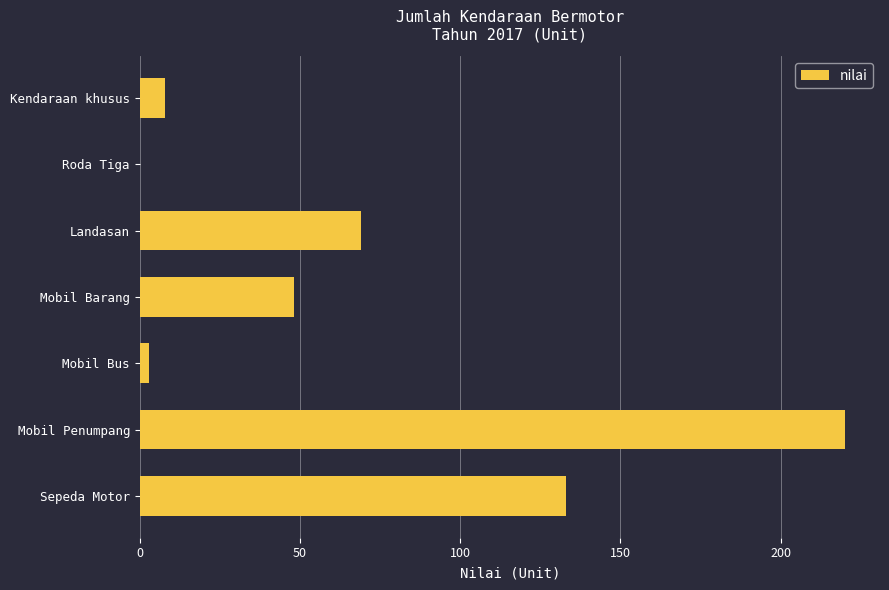

What is the greatest value displayed?

220